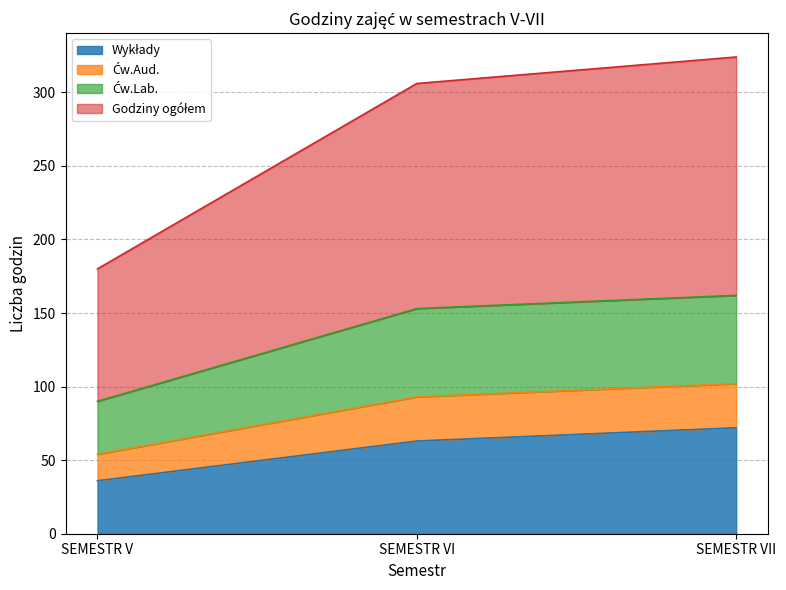

What is the total value across all series at SEMESTR VI?

306